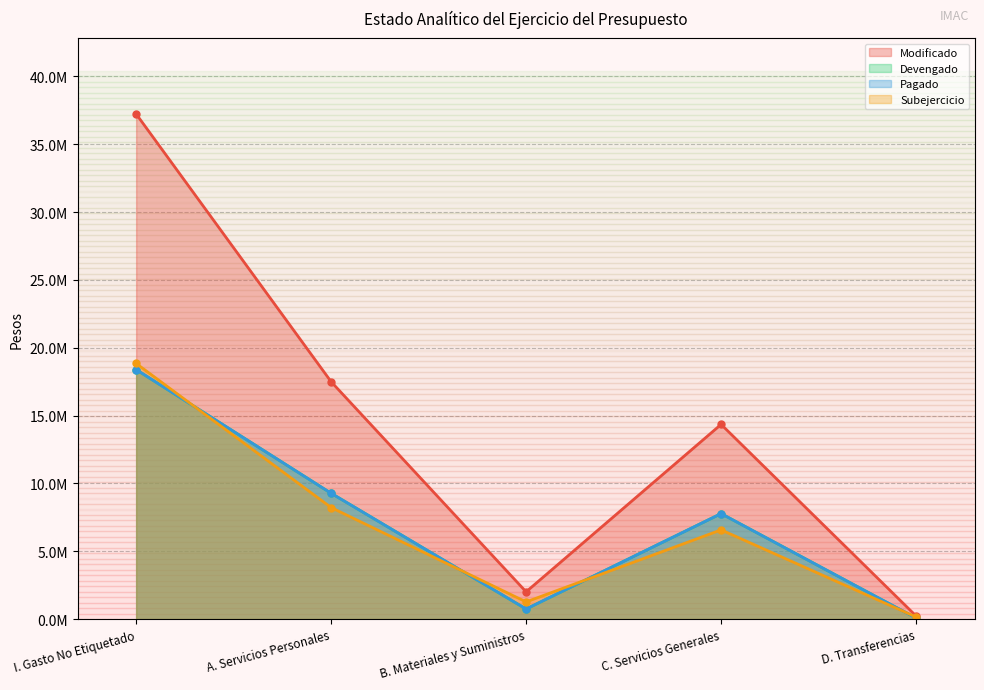

At which category is the sum across all series the highest?

I. Gasto No Etiquetado